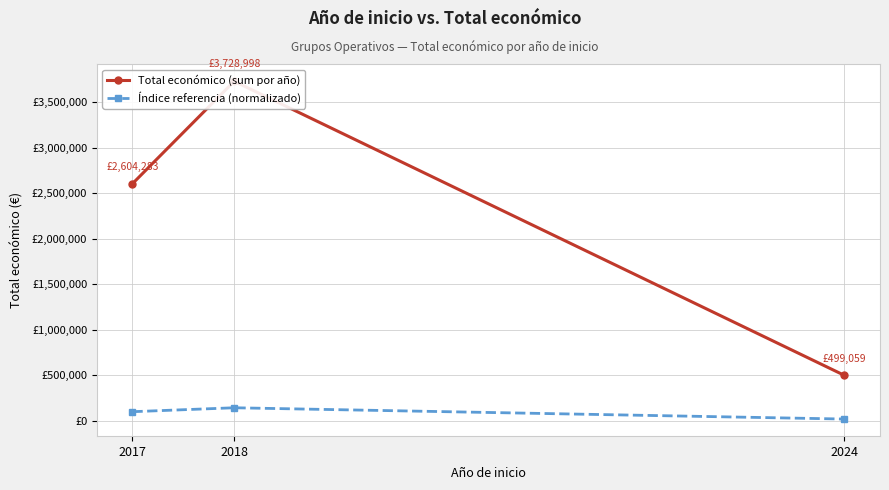

At how many categories does at least one series exceed 1910957?

2